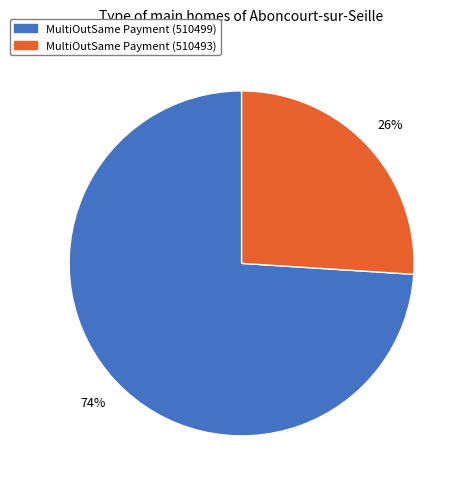

How many slices are in this pie chart?

2